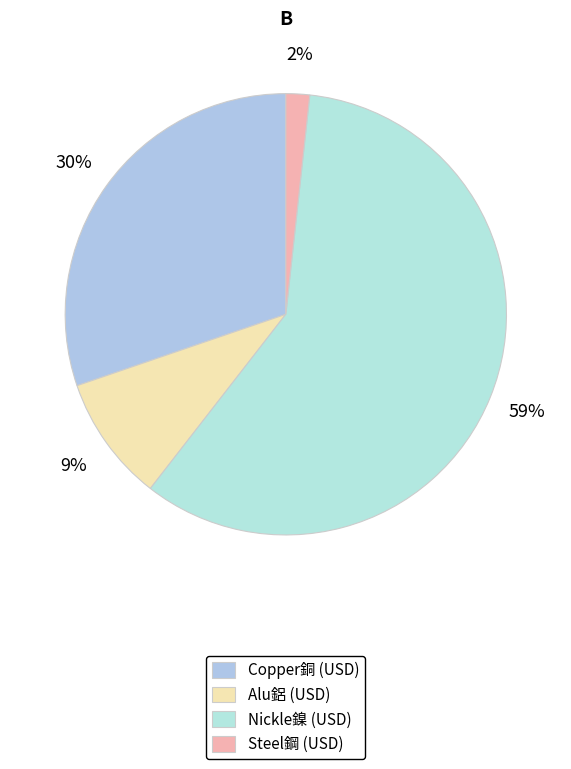

Is it true that Alu鋁 (USD) is 9% of the pie?

True